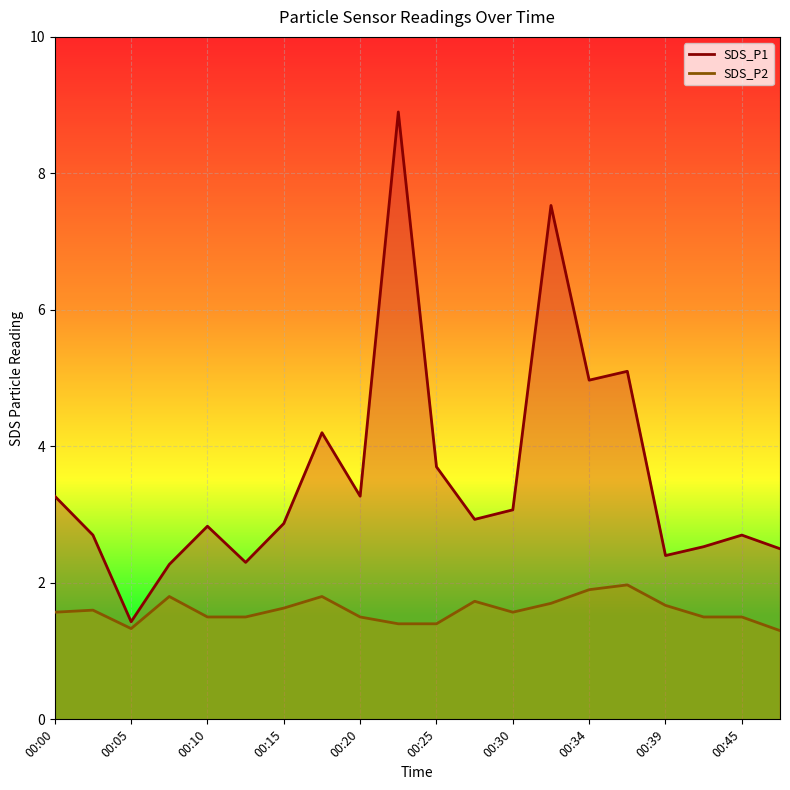

List the labels in order of SDS_P1 value, smallest first.

00:05, 00:07, 00:12, 00:39, 00:47, 00:42, 00:02, 00:45, 00:10, 00:15, 00:27, 00:30, 00:00, 00:20, 00:25, 00:17, 00:34, 00:37, 00:32, 00:22